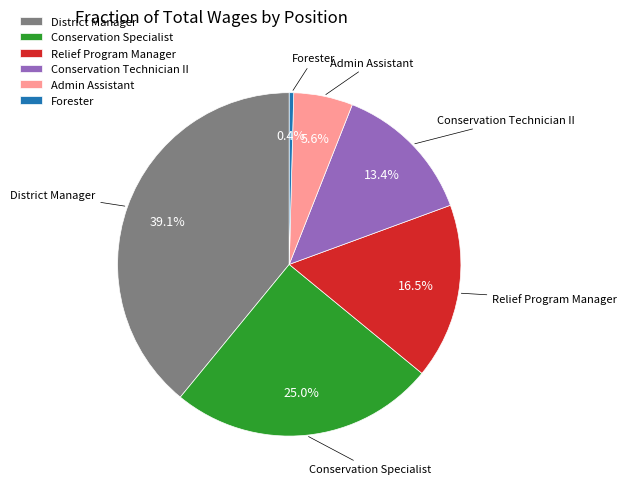

Which slice is the largest?

District Manager